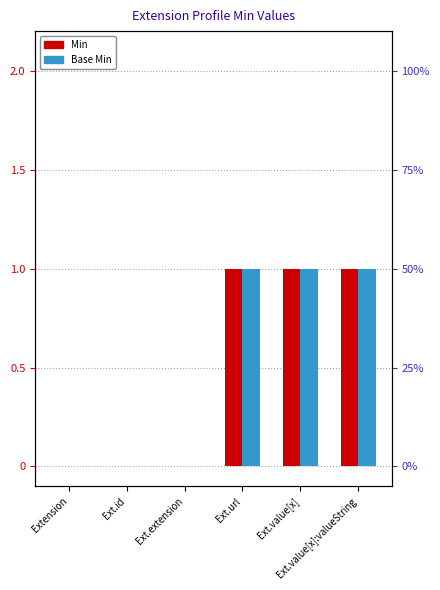

What is the total value across all series at Ext.value[x]:valueString?

2